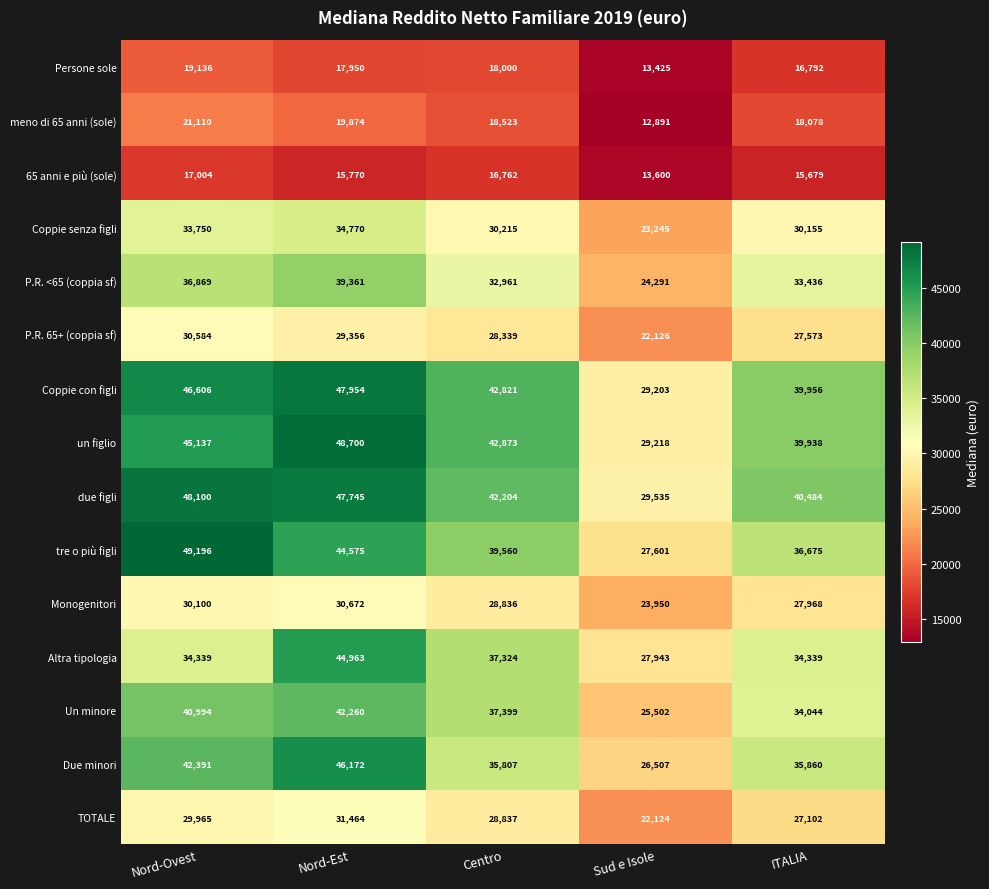

What is the total value across all series at Nord-Ovest?

525281